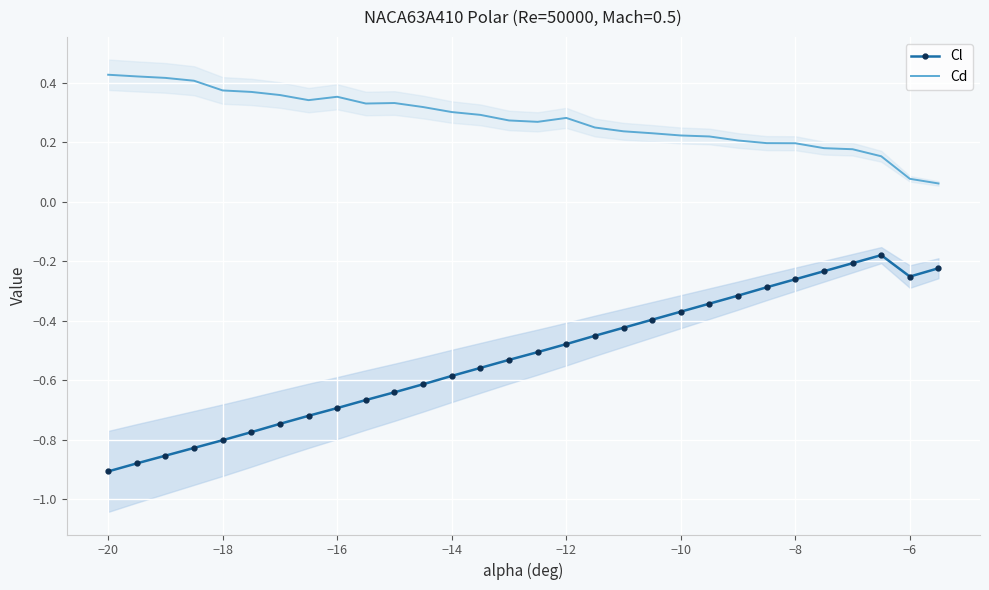

True or false: Cl and Cd intersect in this chart.

False